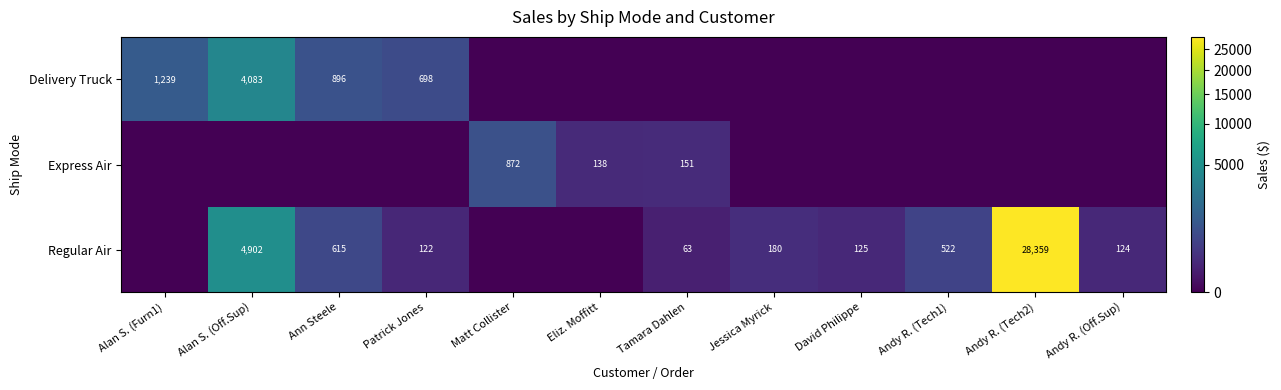

The value of Express Air at Matt Collister is 1401. True or false?

False